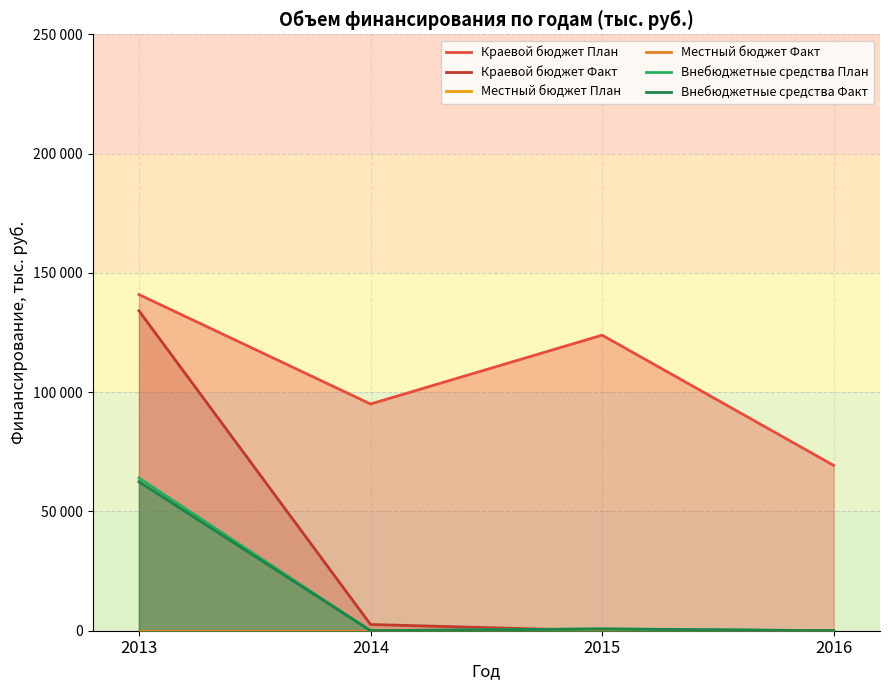

List the labels in order of Местный бюджет Факт value, largest first.

2013, 2014, 2015, 2016